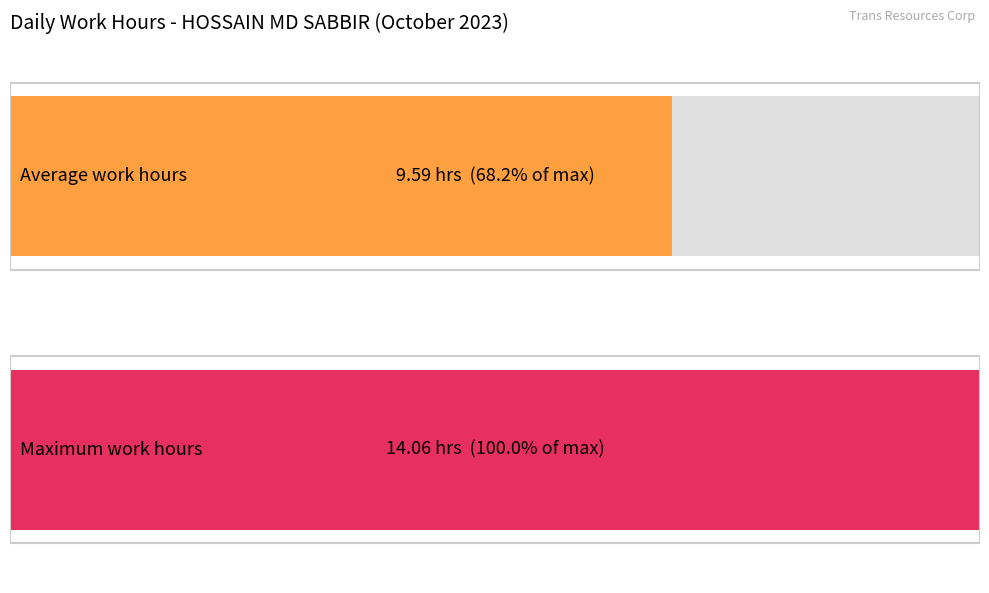

How many series are shown in this chart?

1